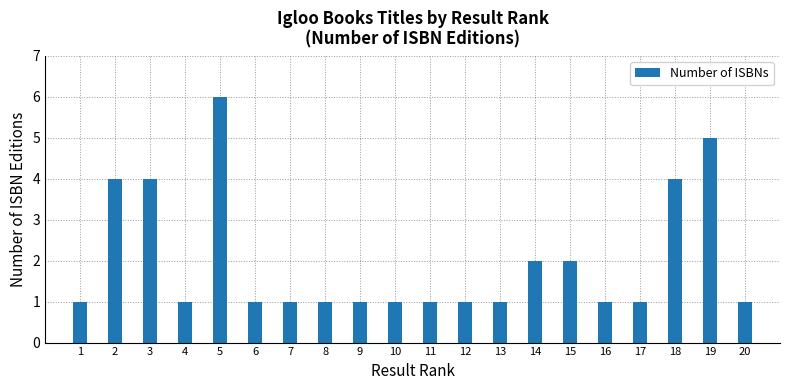

What is the minimum value shown in the chart?

1